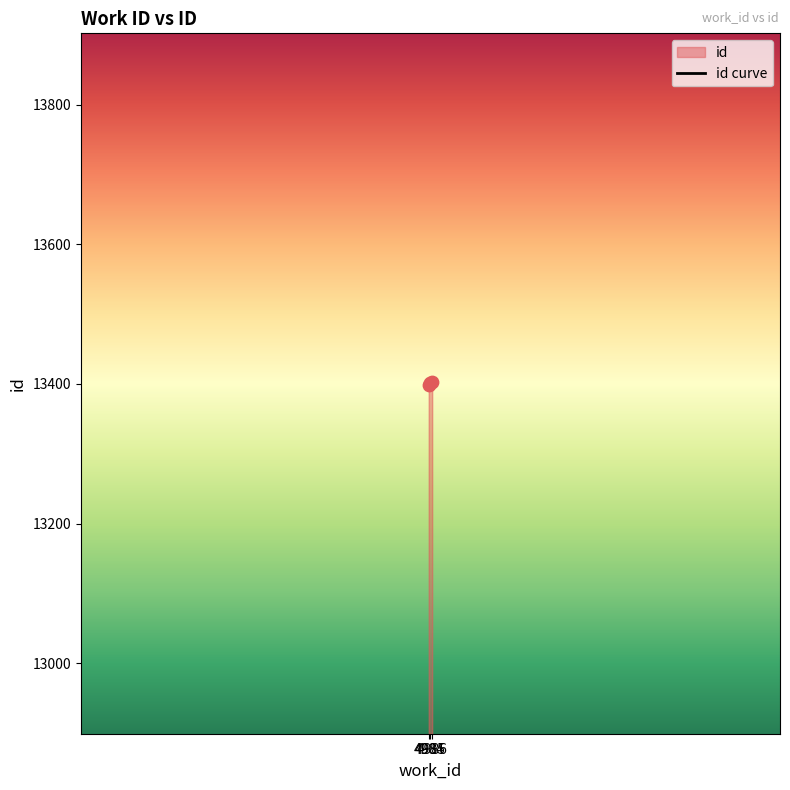

What is the ratio of the value at 4986 to the value at 4985?

1.0